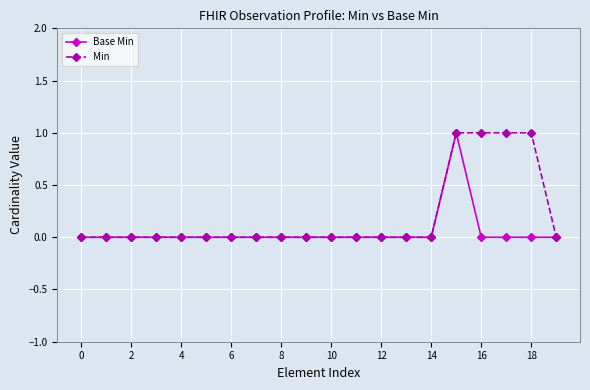

True or false: Base Min and Min intersect in this chart.

False